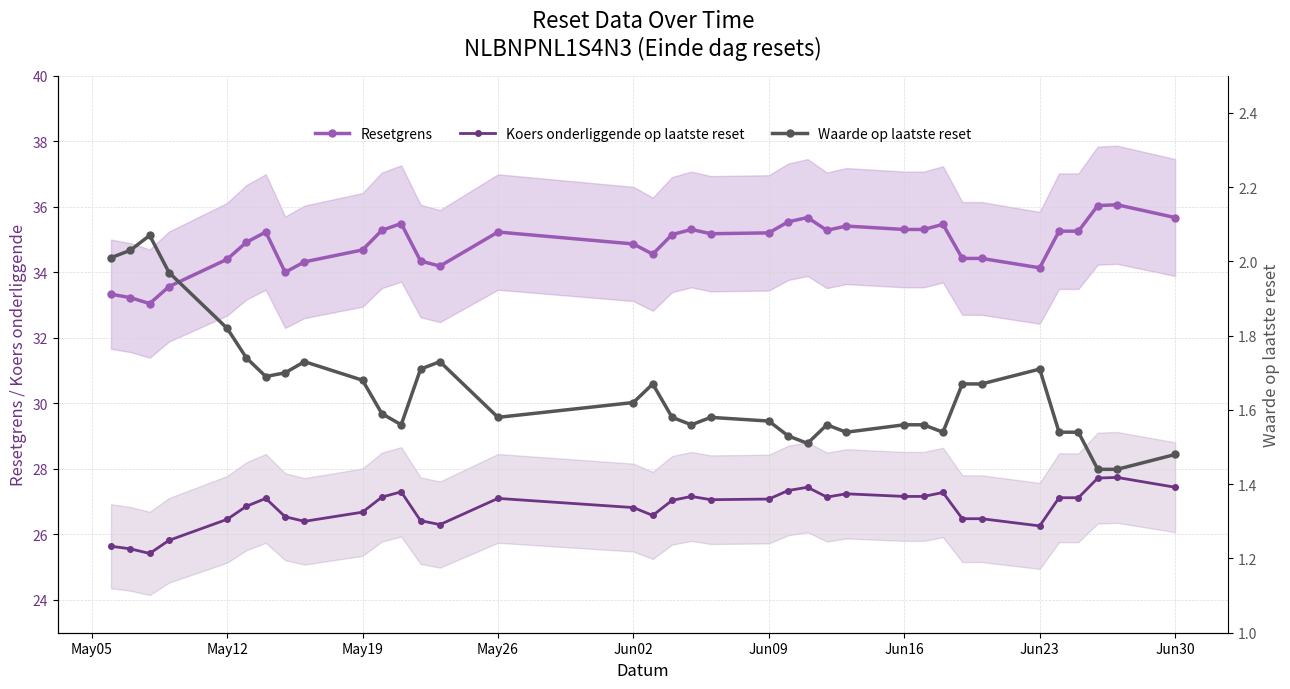

Does the chart display data point markers on the line(s)?

Yes